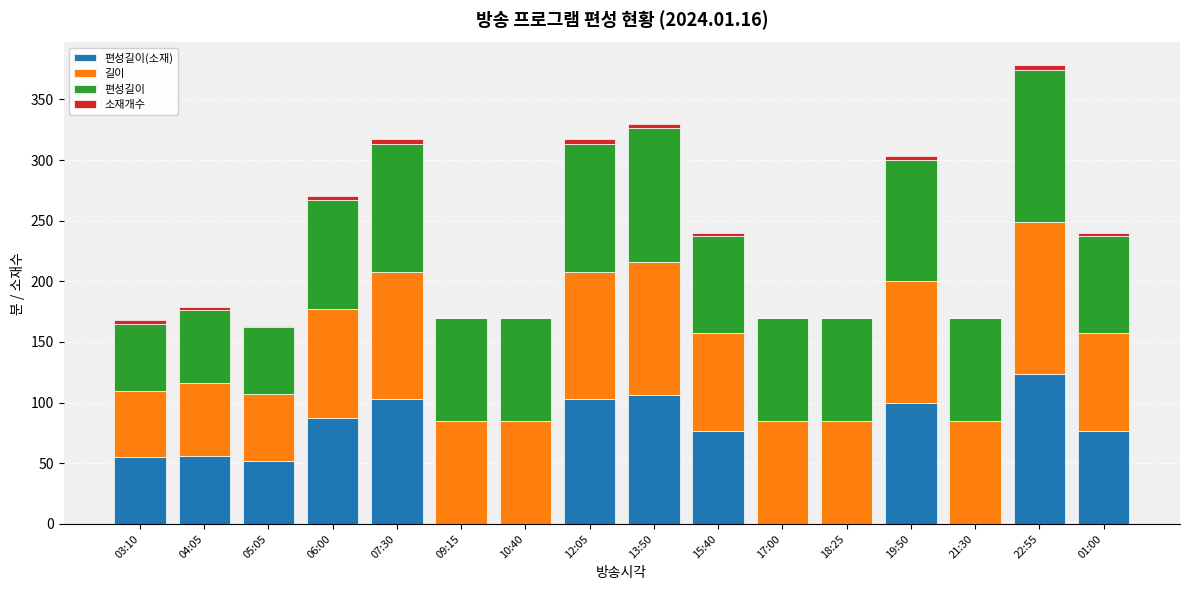

At which category is the sum across all series the highest?

22:55